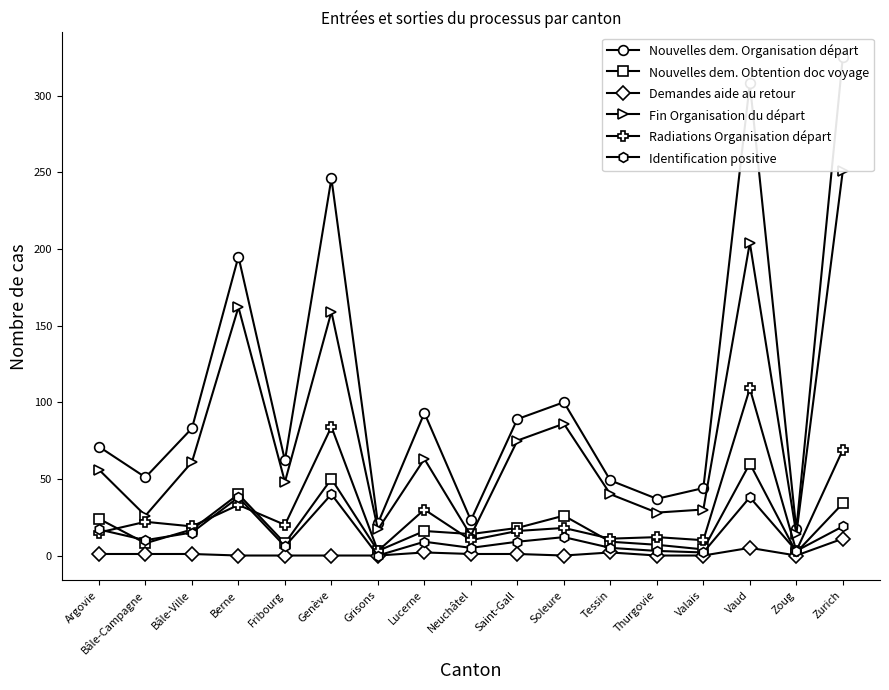

Reading left to right, list all the values displayed in this chart.

Nouvelles dem. Organisation départ: Argovie=71	Bâle-Campagne=51	Bâle-Ville=83	Berne=195	Fribourg=62	Genève=246	Grisons=21	Lucerne=93	Neuchâtel=23	Saint-Gall=89	Soleure=100	Tessin=49	Thurgovie=37	Valais=44	Vaud=308	Zoug=17	Zurich=325
Nouvelles dem. Obtention doc voyage: Argovie=24	Bâle-Campagne=8	Bâle-Ville=17	Berne=40	Fribourg=8	Genève=50	Grisons=3	Lucerne=16	Neuchâtel=14	Saint-Gall=18	Soleure=26	Tessin=9	Thurgovie=7	Valais=4	Vaud=60	Zoug=2	Zurich=34
Demandes aide au retour: Argovie=1	Bâle-Campagne=1	Bâle-Ville=1	Berne=0	Fribourg=0	Genève=0	Grisons=0	Lucerne=2	Neuchâtel=1	Saint-Gall=1	Soleure=0	Tessin=2	Thurgovie=0	Valais=0	Vaud=5	Zoug=0	Zurich=11
Fin Organisation du départ: Argovie=56	Bâle-Campagne=26	Bâle-Ville=61	Berne=162	Fribourg=48	Genève=159	Grisons=17	Lucerne=63	Neuchâtel=13	Saint-Gall=75	Soleure=86	Tessin=40	Thurgovie=28	Valais=30	Vaud=204	Zoug=14	Zurich=251
Radiations Organisation départ: Argovie=15	Bâle-Campagne=22	Bâle-Ville=19	Berne=33	Fribourg=20	Genève=84	Grisons=3	Lucerne=30	Neuchâtel=10	Saint-Gall=16	Soleure=18	Tessin=11	Thurgovie=12	Valais=10	Vaud=109	Zoug=3	Zurich=69
Identification positive: Argovie=17	Bâle-Campagne=10	Bâle-Ville=15	Berne=38	Fribourg=6	Genève=40	Grisons=0	Lucerne=9	Neuchâtel=5	Saint-Gall=9	Soleure=12	Tessin=5	Thurgovie=3	Valais=2	Vaud=38	Zoug=3	Zurich=19